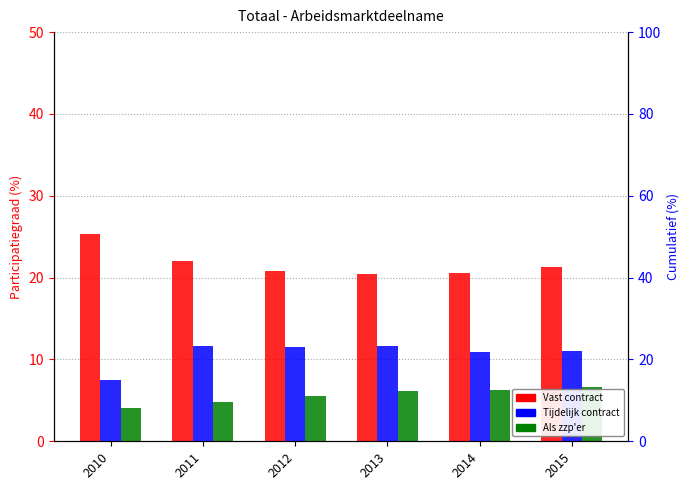

At how many categories does at least one series exceed 24?

1